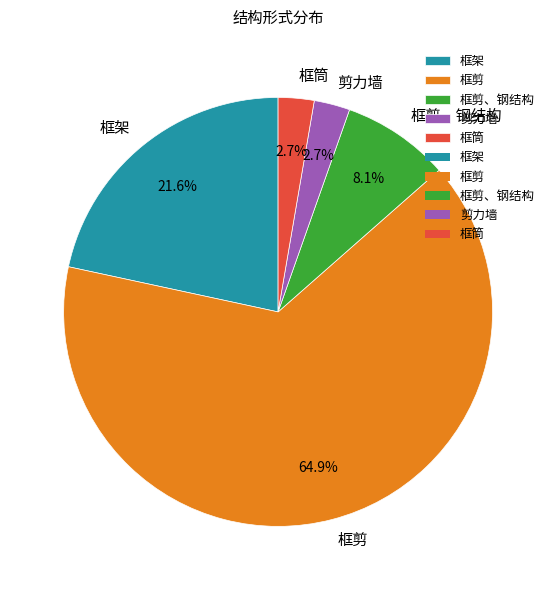

To the nearest percent, what is the difference between the largest and smallest slice percentages?

62%